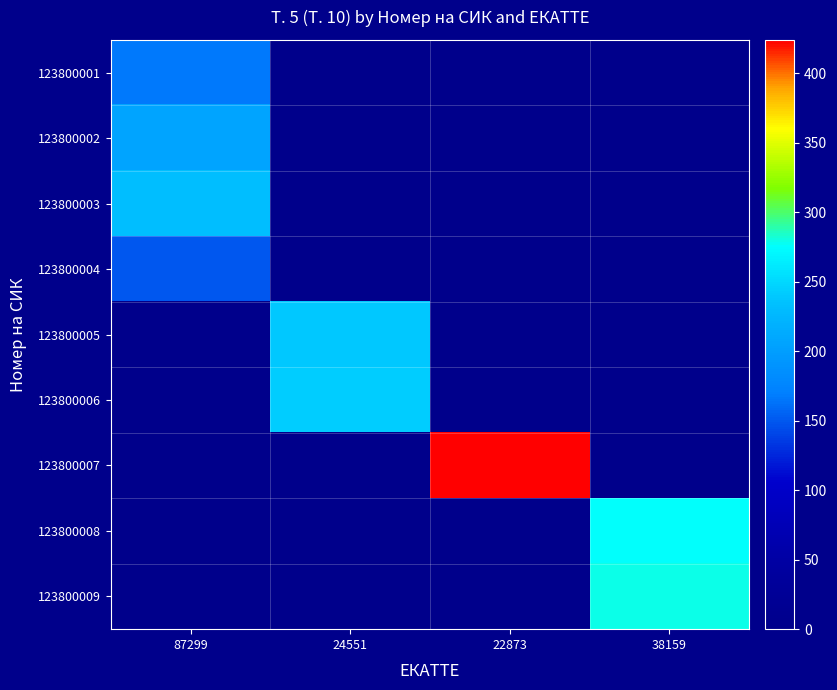

Reading right to left, list all the values displayed in this chart.

123800001: 38159=0	22873=0	24551=0	87299=167
123800002: 38159=0	22873=0	24551=0	87299=207
123800003: 38159=0	22873=0	24551=0	87299=233
123800004: 38159=0	22873=0	24551=0	87299=150
123800005: 38159=0	22873=0	24551=239	87299=0
123800006: 38159=0	22873=0	24551=242	87299=0
123800007: 38159=0	22873=424	24551=0	87299=0
123800008: 38159=275	22873=0	24551=0	87299=0
123800009: 38159=279	22873=0	24551=0	87299=0